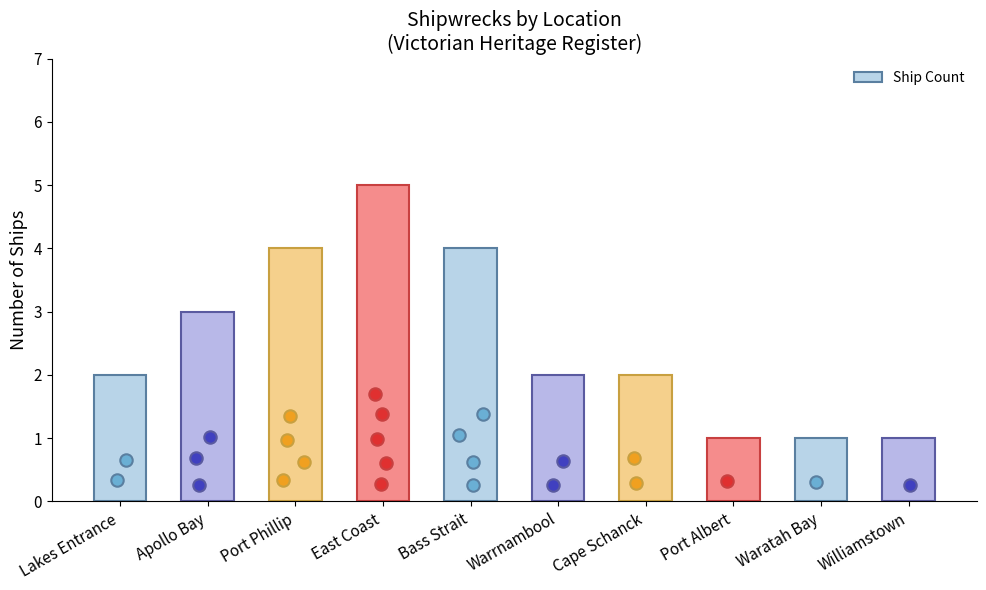

Which has a higher value, Lakes Entrance or Cape Schanck?

Lakes Entrance